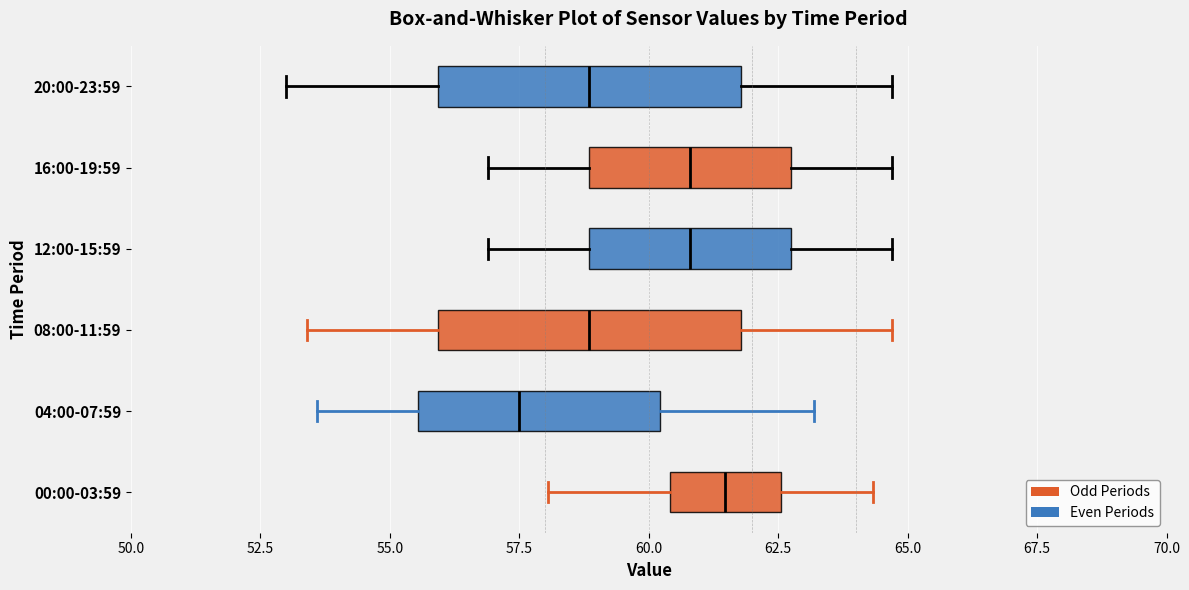

Reading bottom to top, transcribe this box plot: for each box, give where its median line is, the range the box spans, and where its two whiskers end, as read against the x-axis. The values are not printed on the chart, so give them approximately, as read against the axis.

00:00-03:59: median 61.5, box 60.5 to 62.5, whiskers 58.0 to 64.5
04:00-07:59: median 57.5, box 55.5 to 60.0, whiskers 53.5 to 63.0
08:00-11:59: median 59.0, box 56.0 to 62.0, whiskers 53.5 to 64.5
12:00-15:59: median 61.0, box 59.0 to 63.0, whiskers 57.0 to 64.5
16:00-19:59: median 61.0, box 59.0 to 63.0, whiskers 57.0 to 64.5
20:00-23:59: median 59.0, box 56.0 to 62.0, whiskers 53.0 to 64.5